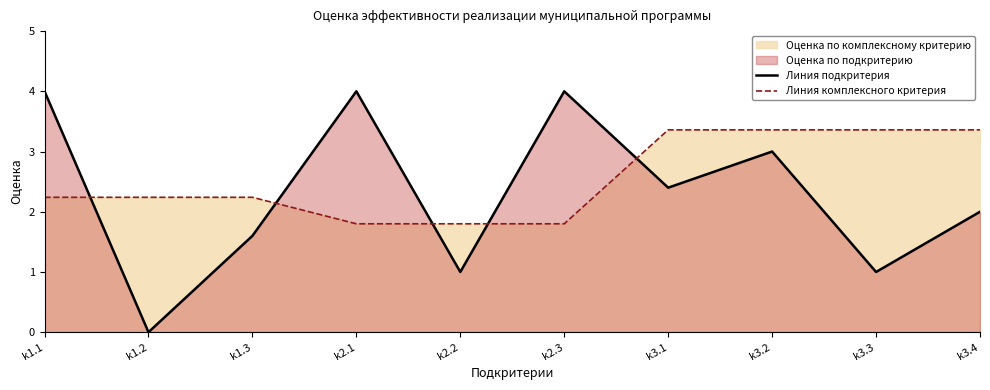

In Линия подкритерия, how many points are higher than both neighbors (excluding endpoints)?

3